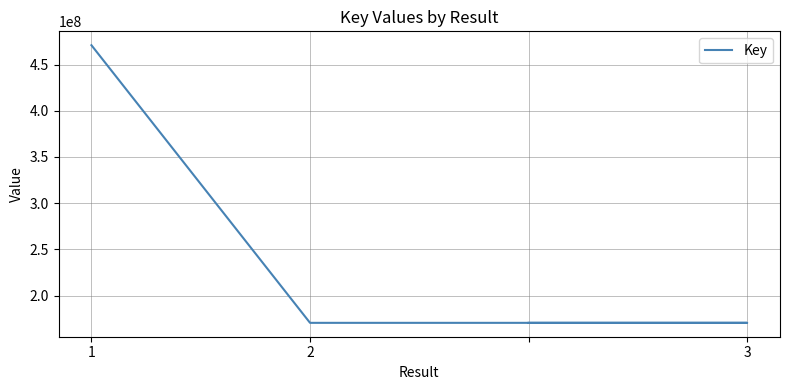

How many values are below 170556442?

2